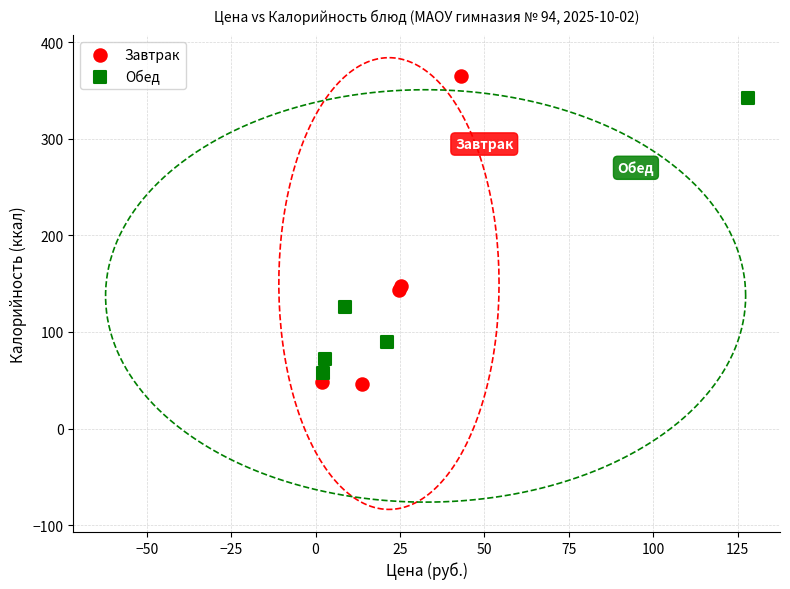

Which series reaches the maximum Y coordinate?

Завтрак